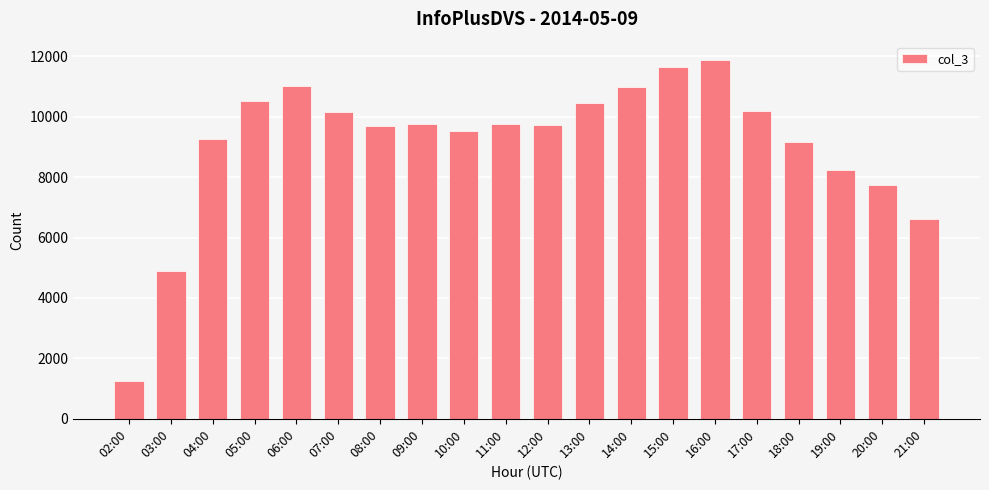

Which has a higher value, 08:00 or 03:00?

08:00